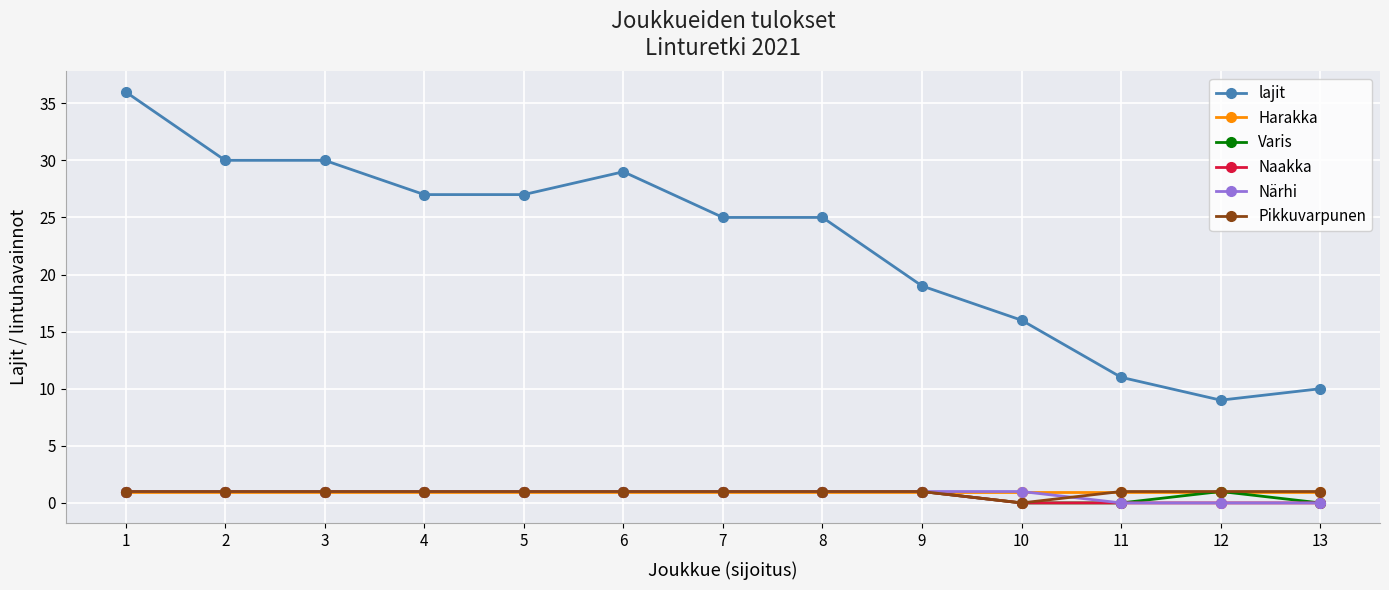

The Naakka series shows 1 at 3. True or false?

True